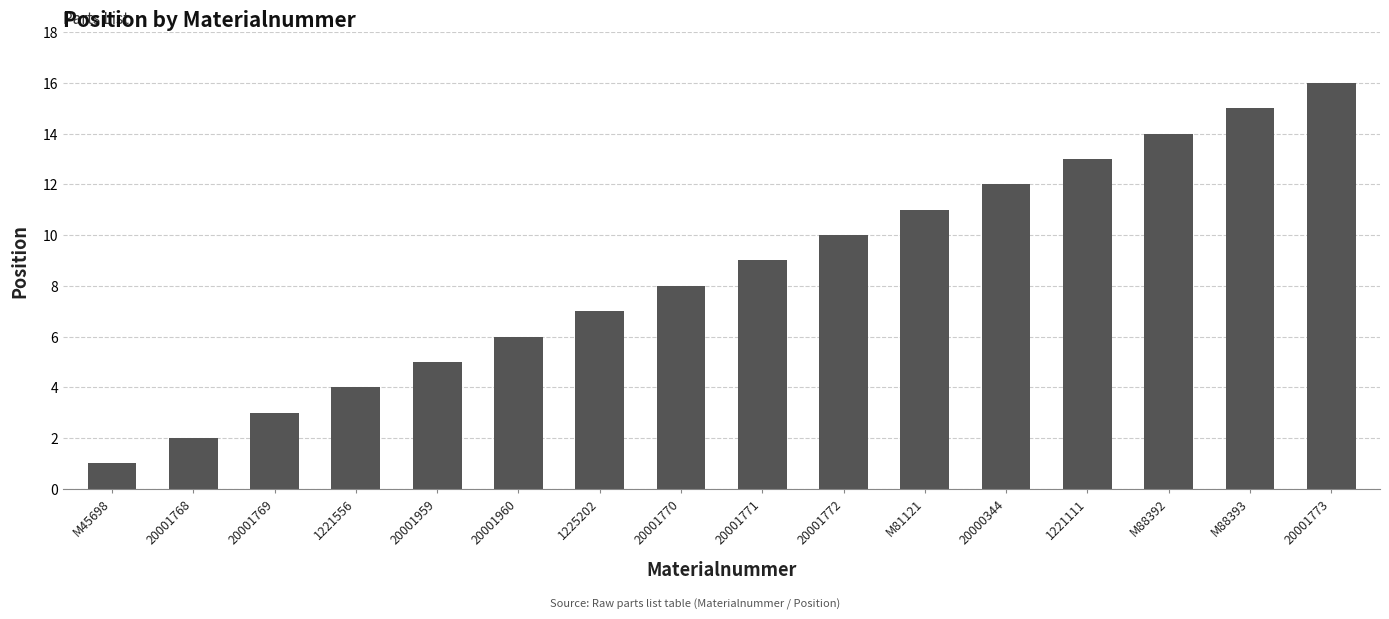

What is the label of the 3rd bar from the left?

20001769